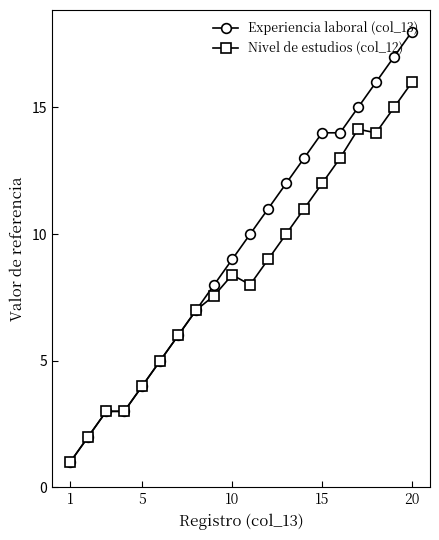

Reading left to right, list all the values displayed in this chart.

Experiencia laboral (col_13): 1.0	2.0	3.0	3.0	4.0	5.0	6.0	7.0	8.0	9.0	10.0	11.0	12.0	13.0	14.0	14.0	15.0	16.0	17.0	18.0
Nivel de estudios (col_12): 1.0	2.0	3.0	3.0	4.0	5.0	6.0	7.0	7.6	8.4	8.0	9.0	10.0	11.0	12.0	13.0	14.1	14.0	15.0	16.0